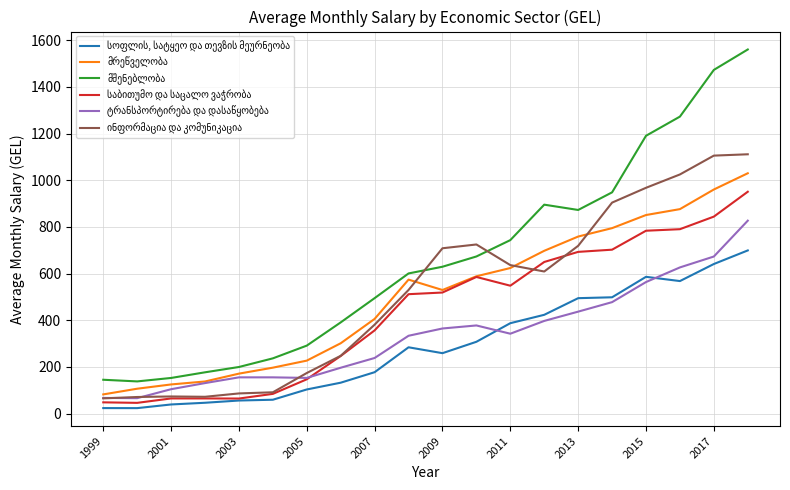

What is the maximum value shown in the chart?

1560.5